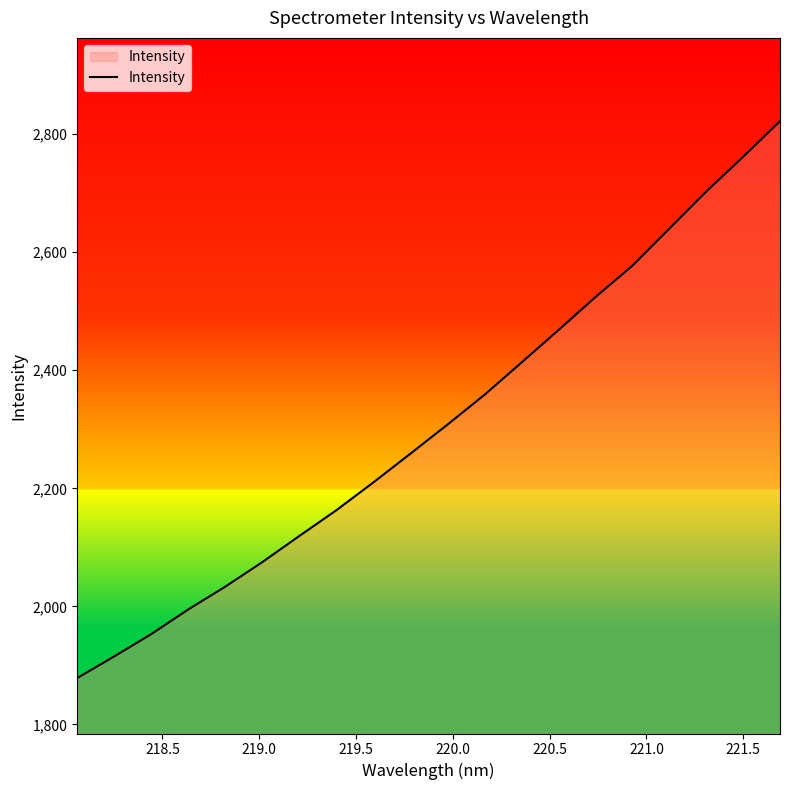

What is the maximum value shown in the chart?

2821.9